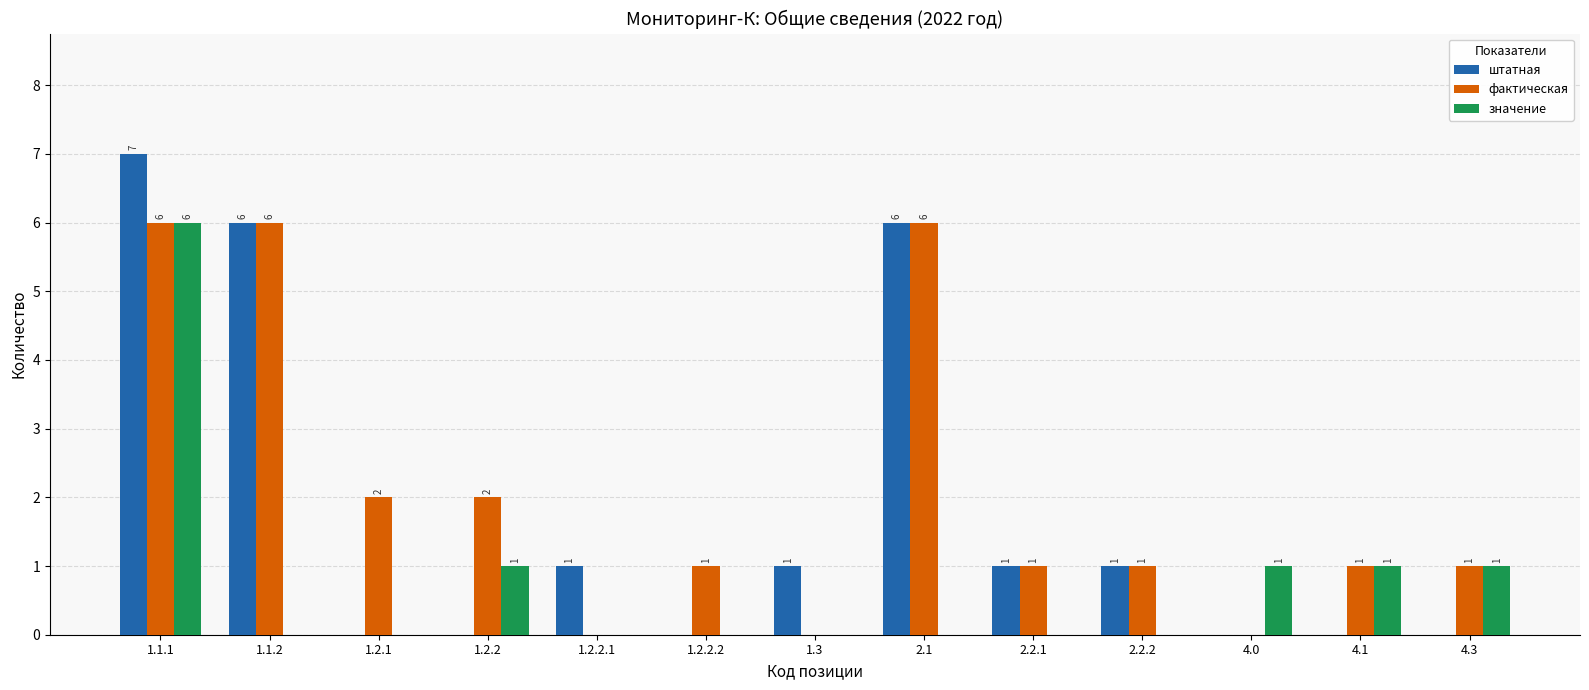

How many distinct data groups are displayed?

3